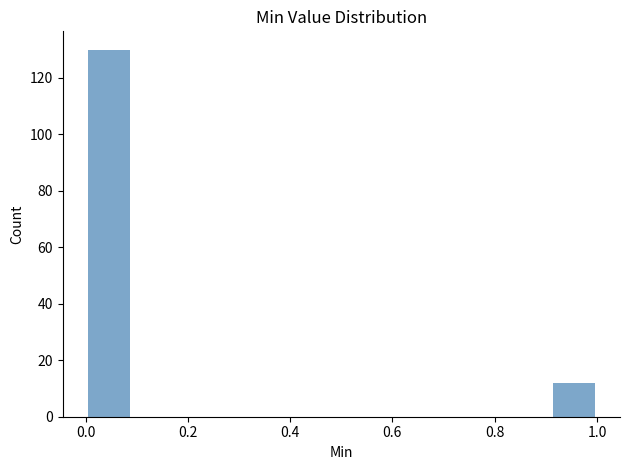

Reading left to right, transcribe this chart: for each bar, give the range it covers on the x-axis and its height. Neither the bar edges nor the heights are printed on the chart, so give them approximately, as read against the axes.

0.00 to 0.10: 130
0.10 to 0.18: 0
0.18 to 0.28: 0
0.28 to 0.36: 0
0.36 to 0.46: 0
0.46 to 0.54: 0
0.54 to 0.64: 0
0.64 to 0.72: 0
0.72 to 0.82: 0
0.82 to 0.90: 0
0.90 to 1.00: 12